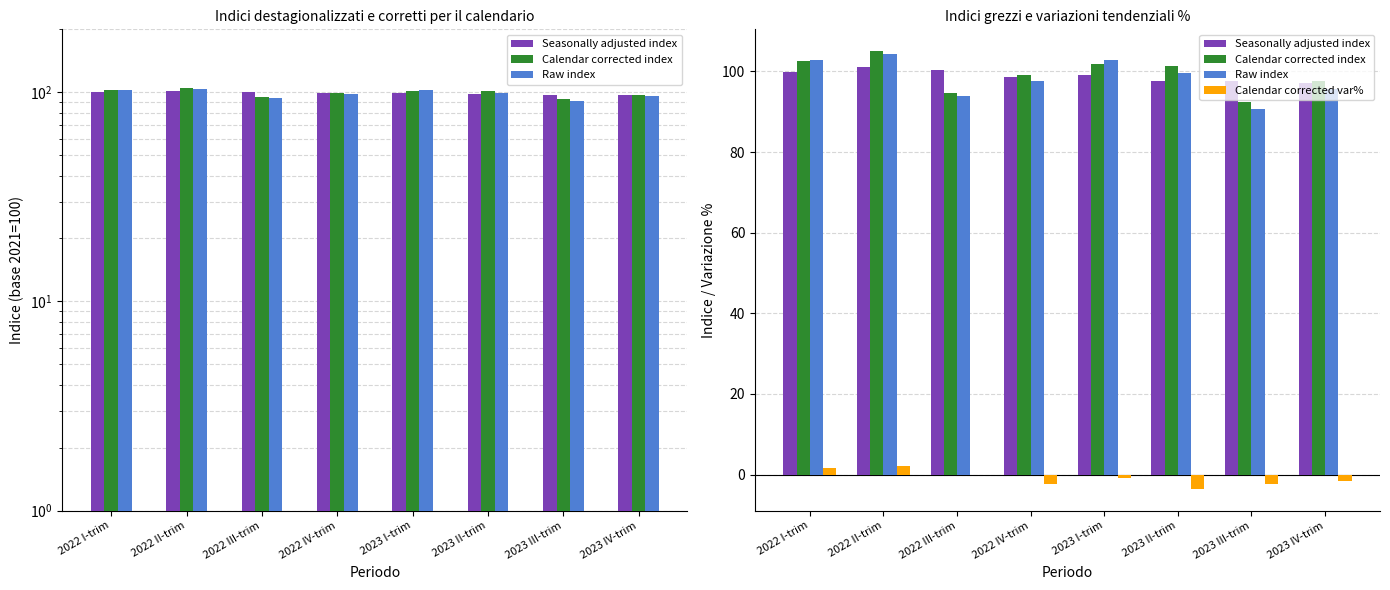

Reading right to left, what are all the values shown in this chart?

Seasonally adjusted index: 2023 IV-trim=97.2	2023 III-trim=97.6	2023 II-trim=97.7	2023 I-trim=99.2	2022 IV-trim=98.7	2022 III-trim=100.3	2022 II-trim=101.2	2022 I-trim=99.8
Calendar corrected index: 2023 IV-trim=97.6	2023 III-trim=92.4	2023 II-trim=101.3	2023 I-trim=101.8	2022 IV-trim=99.1	2022 III-trim=94.7	2022 II-trim=105.0	2022 I-trim=102.6
Raw index: 2023 IV-trim=95.6	2023 III-trim=90.6	2023 II-trim=99.6	2023 I-trim=102.8	2022 IV-trim=97.7	2022 III-trim=94.0	2022 II-trim=104.2	2022 I-trim=102.7
Calendar corrected var%: 2023 IV-trim=-1.5	2023 III-trim=-2.4	2023 II-trim=-3.5	2023 I-trim=-0.8	2022 IV-trim=-2.3	2022 III-trim=0.0	2022 II-trim=2.1	2022 I-trim=1.6